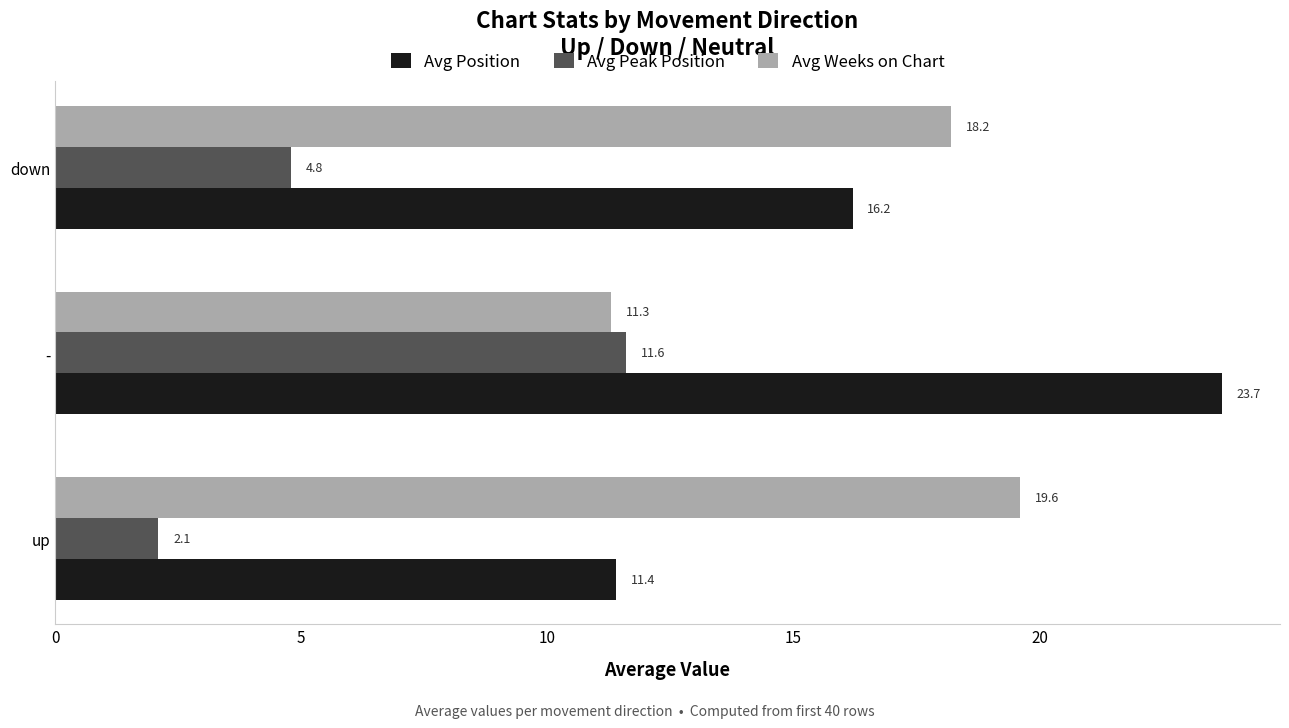

What value does the Avg Peak Position series have at -?

11.6